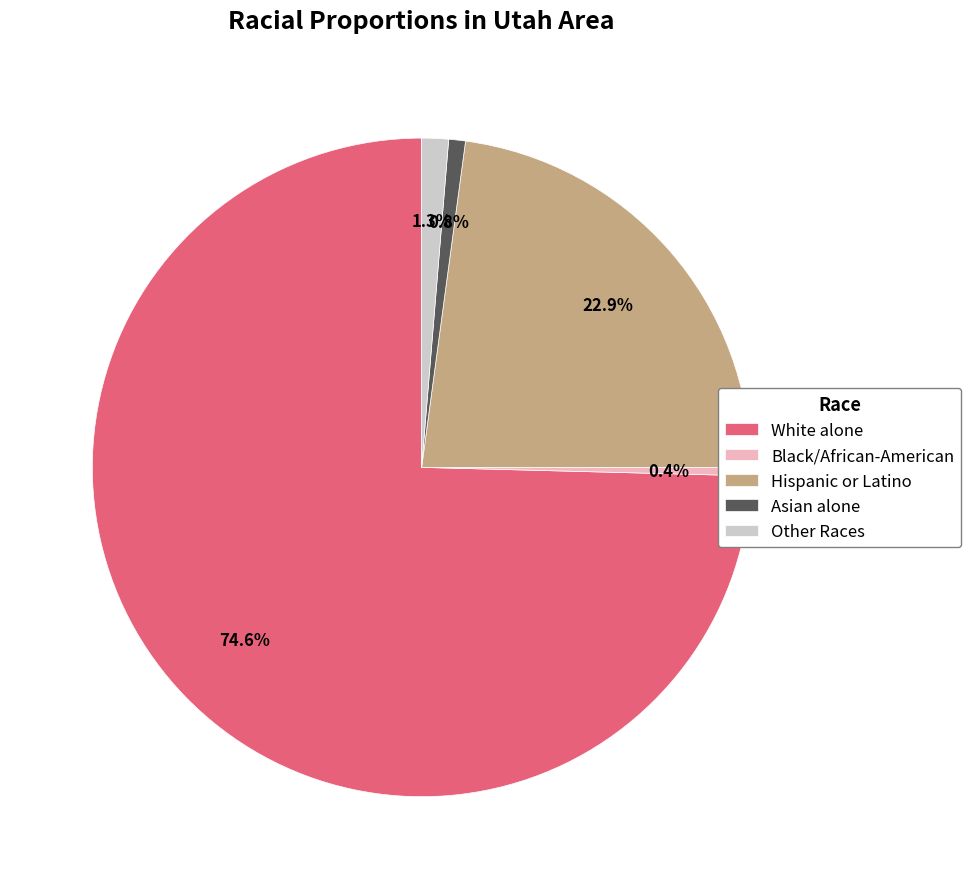

True or false: Asian alone accounts for 1% of the total.

True